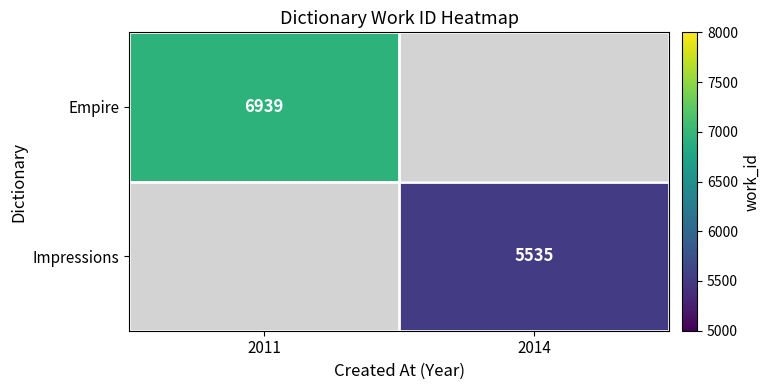

True or false: Impressions has a value of 5535 at 2014.

True